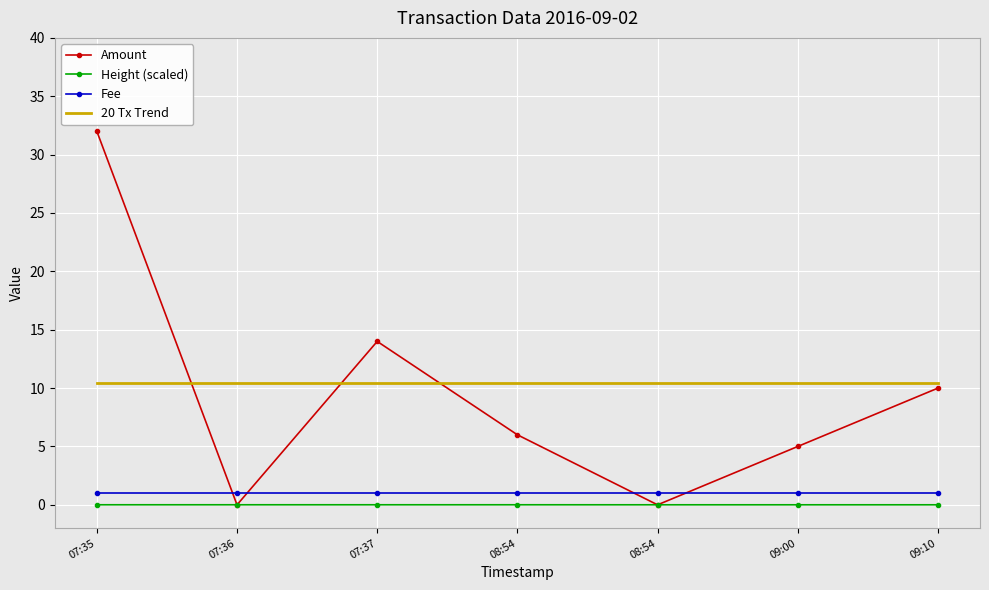

Reading left to right, extract all data points from this chart.

Amount: 32.0	0.0	14.0	6.0	0.0	5.0	10.0
Height (scaled): 0.0	0.0	0.0	0.0	0.0	0.0	0.0
Fee: 1.0	1.0	1.0	1.0	1.0	1.0	1.0
20 Tx Trend: 10.4	10.4	10.4	10.4	10.4	10.4	10.4